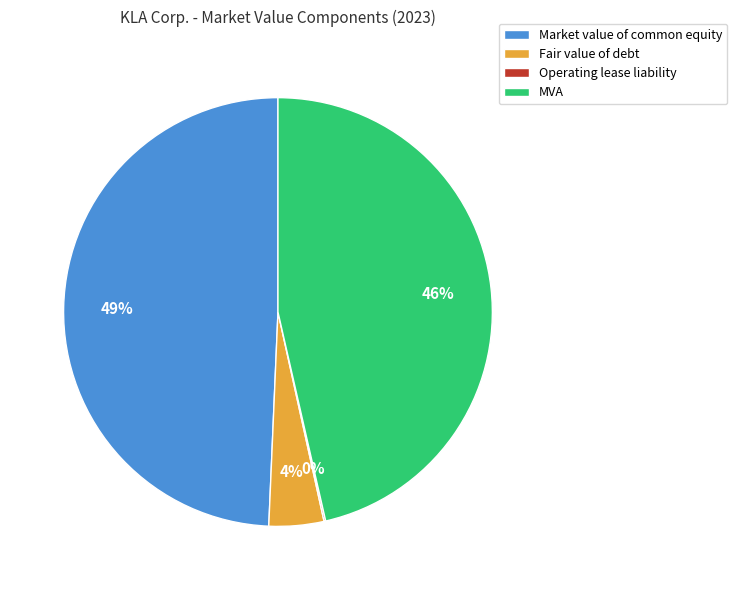

Is there any slice that represents more than half of the pie?

No